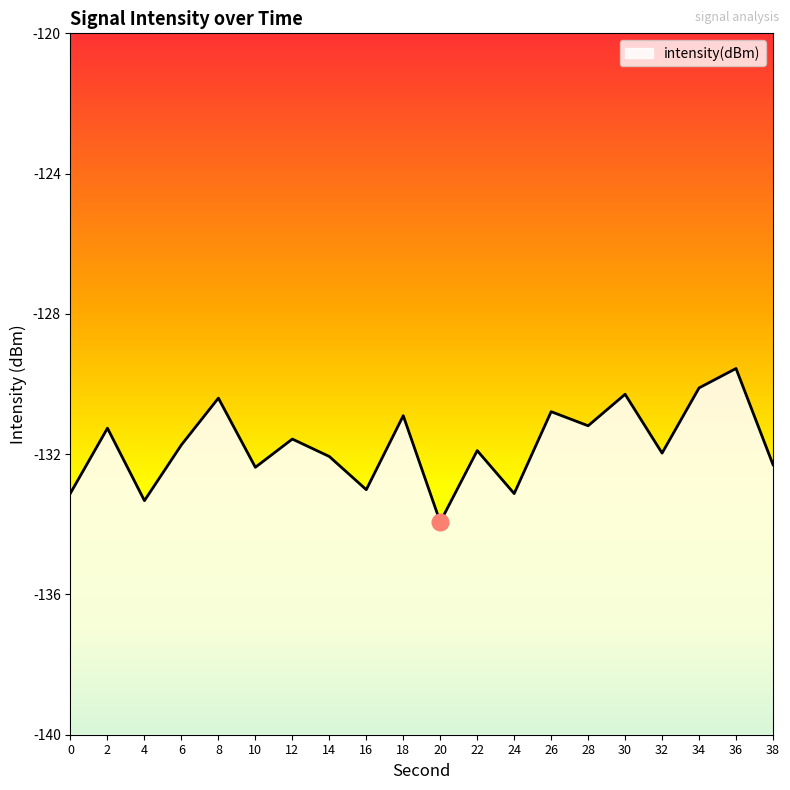

What is the change in value from 2 to 30?

+1.0